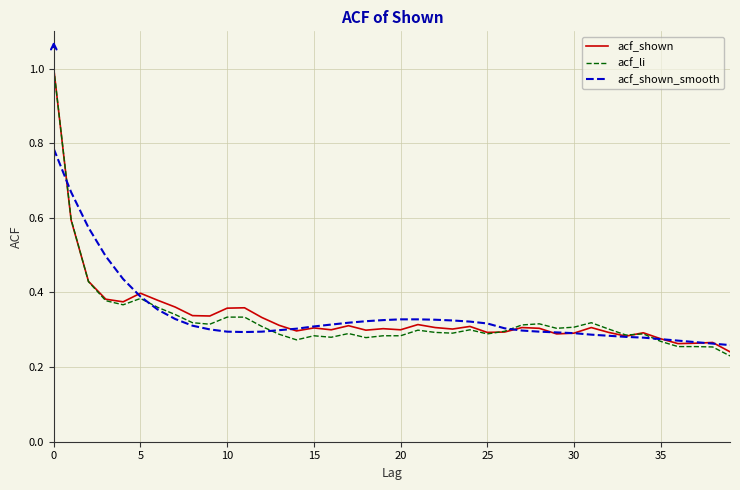

What is the maximum value for acf_li?

1.0